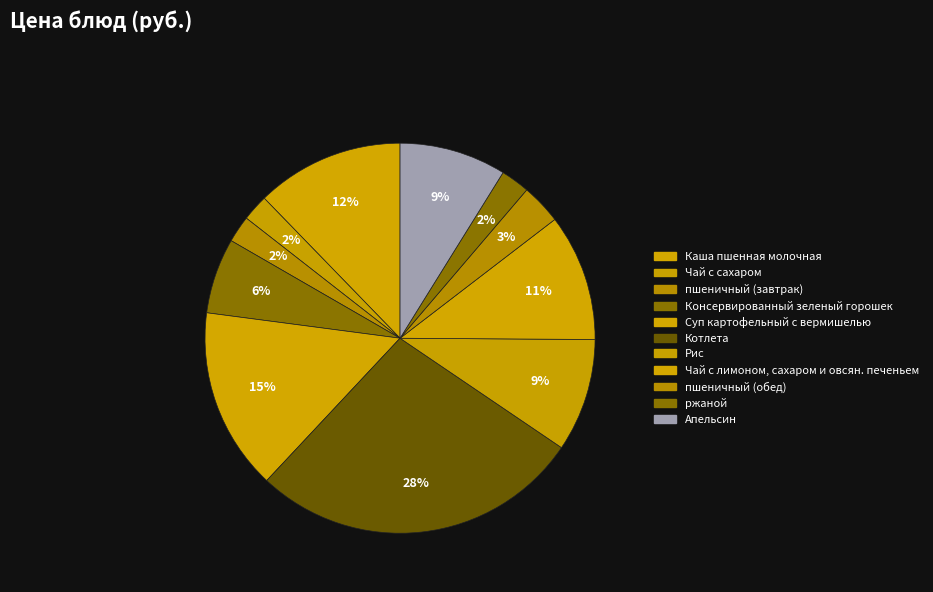

Which has a higher value, Консервированный зеленый горошек or Суп картофельный с вермишелью?

Суп картофельный с вермишелью